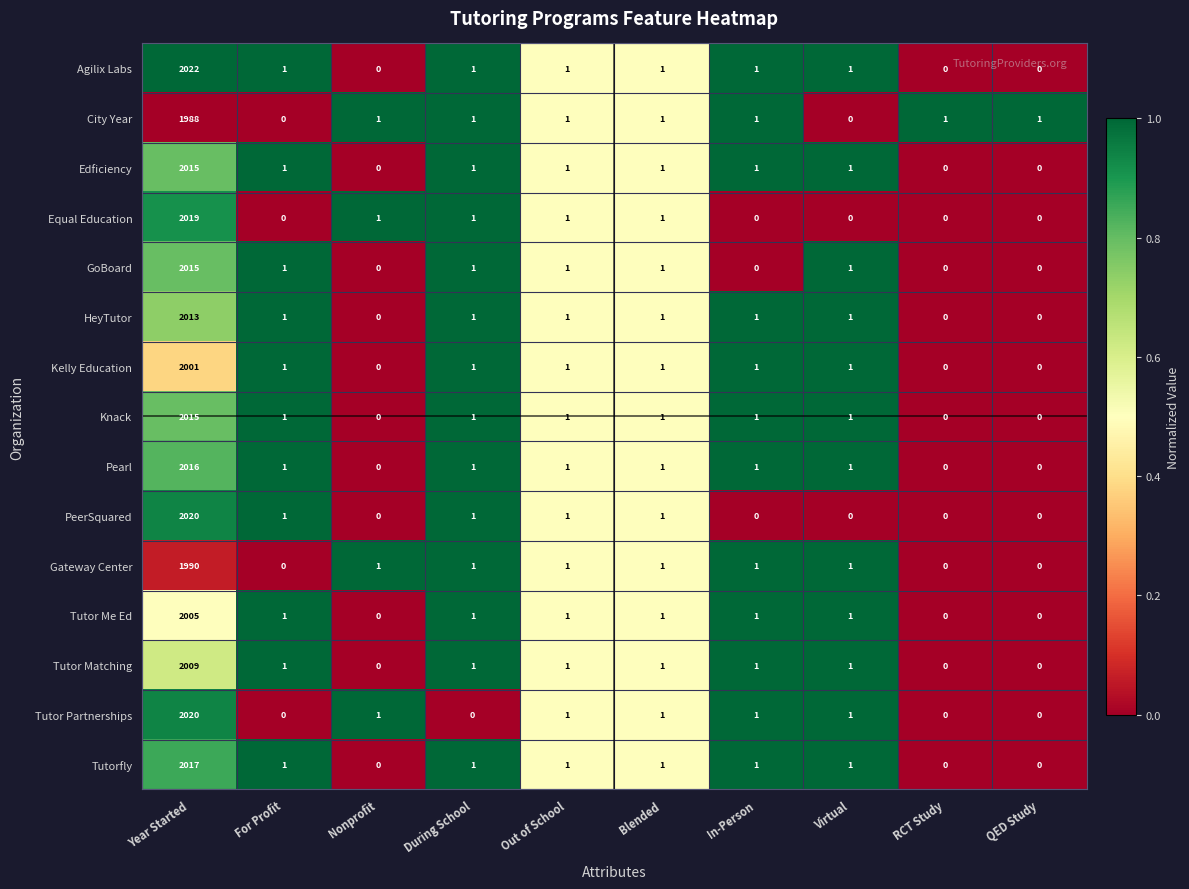

The value of Tutor Me Ed at Virtual is 1. True or false?

True